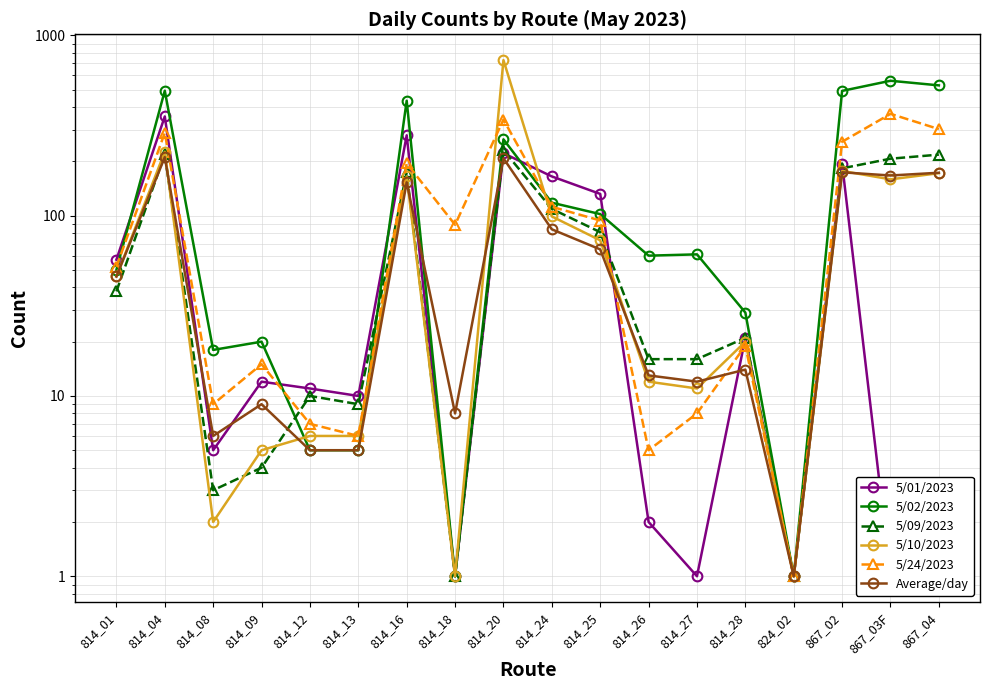

True or false: 5/10/2023 has a value of 10 at 814_28.

False